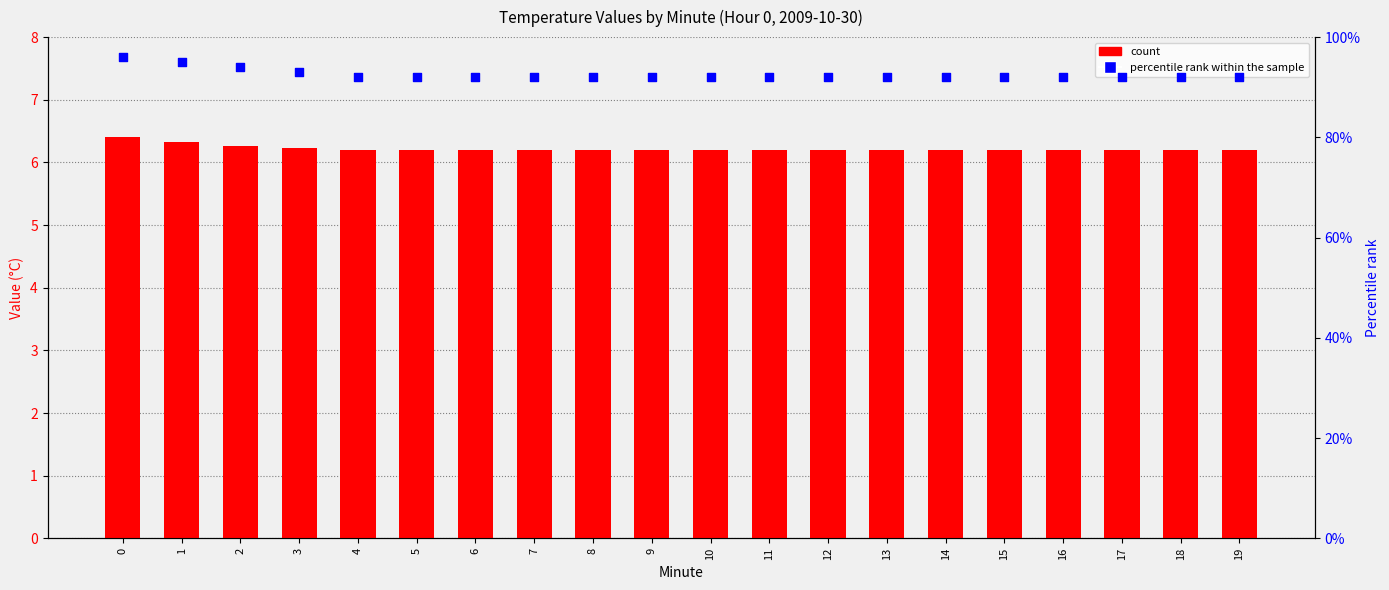

Which series contains the lowest Y value?

percentile rank within the sample